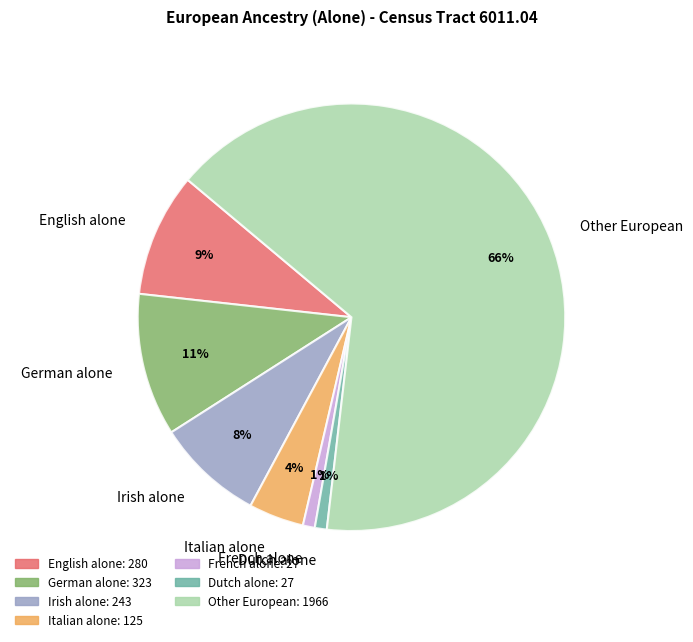

Which slice is the largest?

Other European